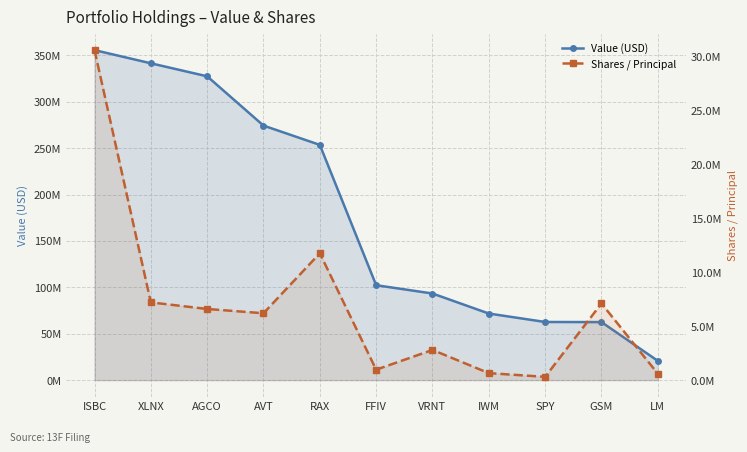

What is the average value of the Value (USD) series?

178759364